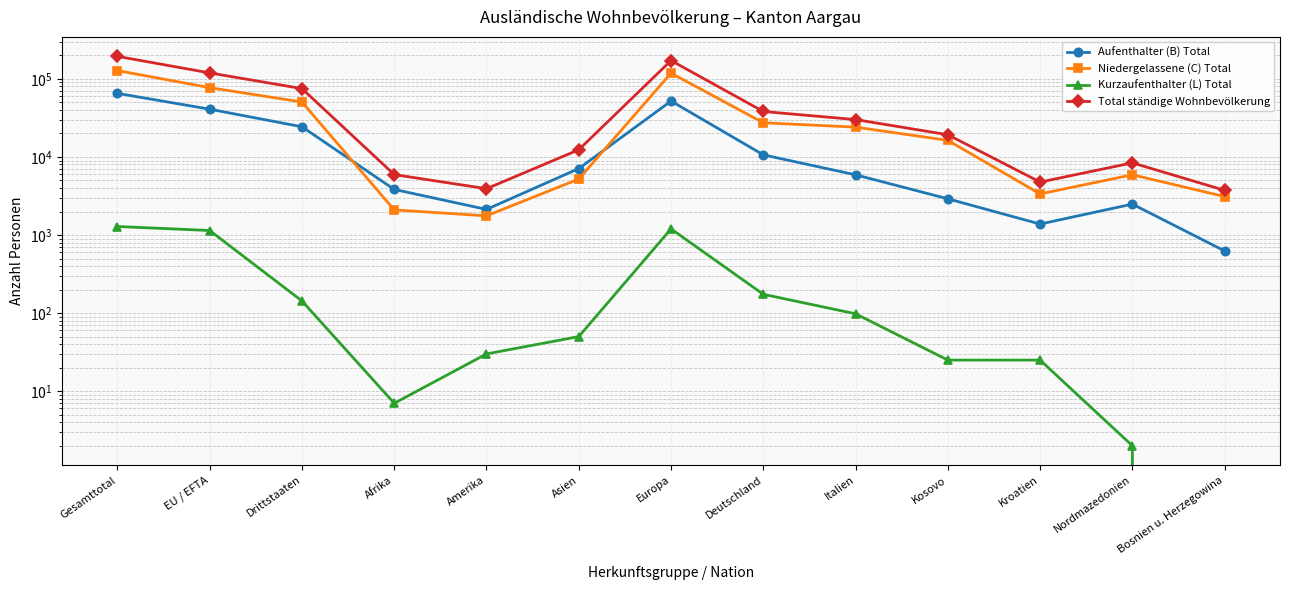

What is the approximate value of Total ständige Wohnbevölkerung at EU / EFTA, to the nearest 10?

119140